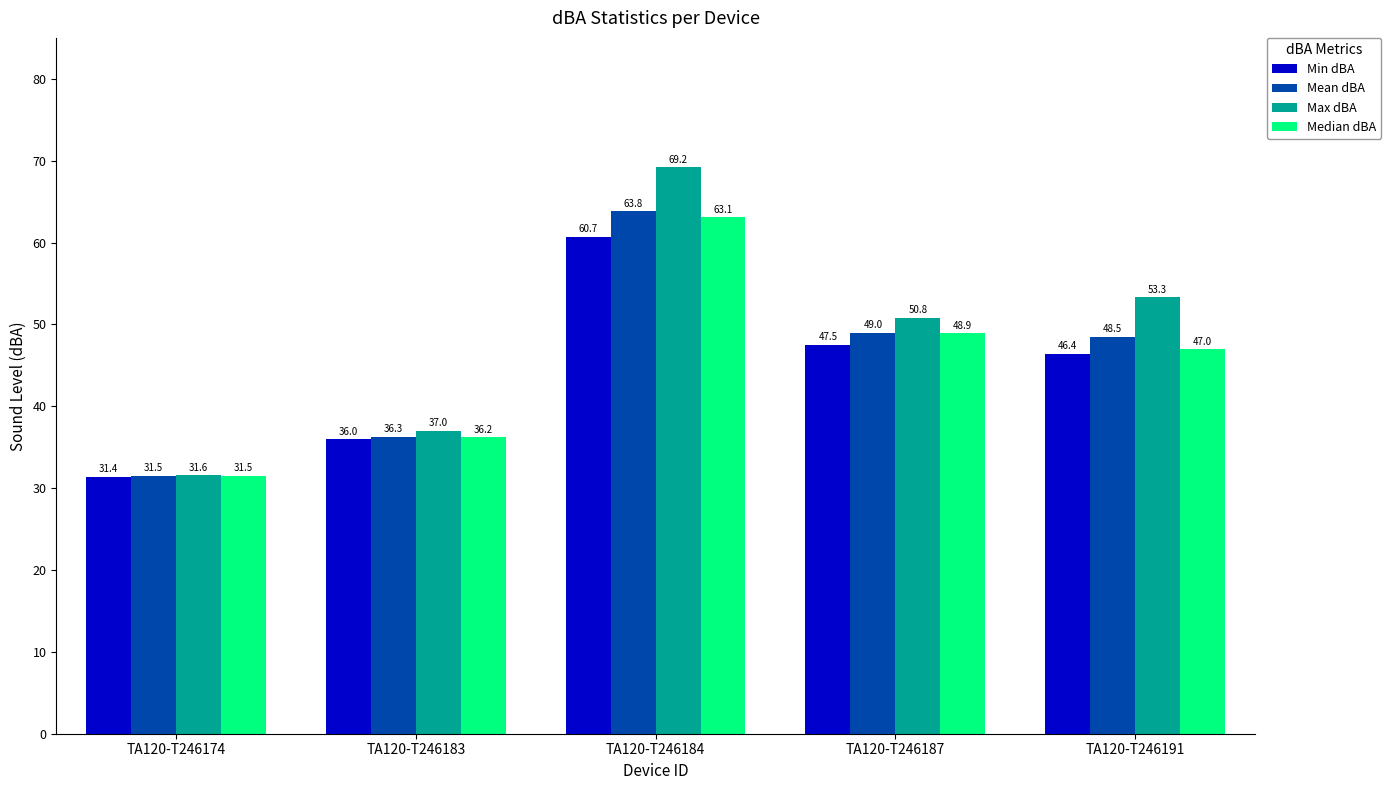

Which series has the largest total across all categories?

Max dBA